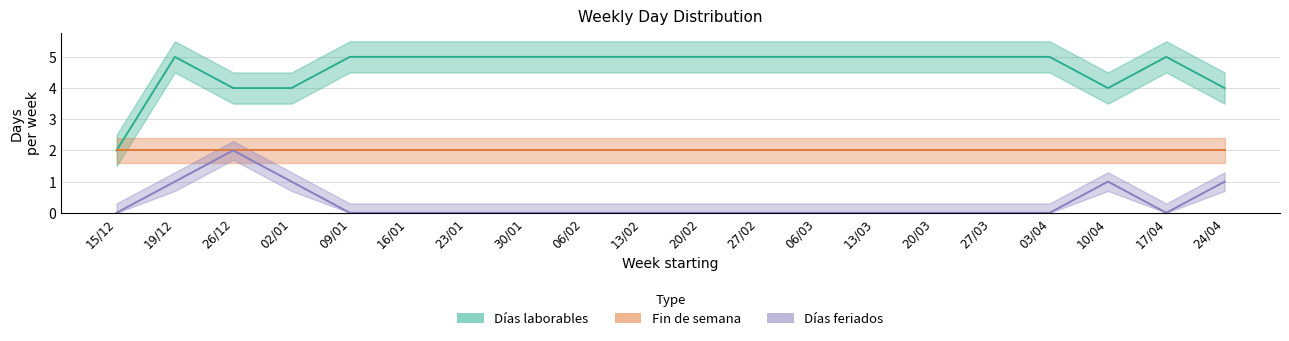

True or false: Días feriados has a value of 1 at 06/02.

False